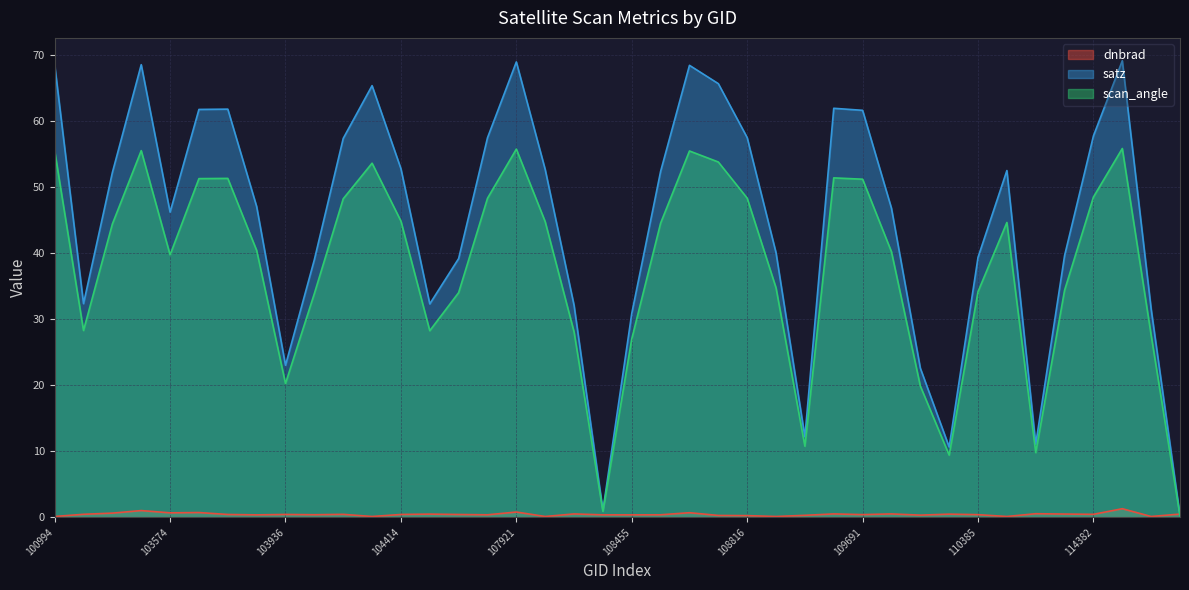

At which label does satz reach its minimum?

114731